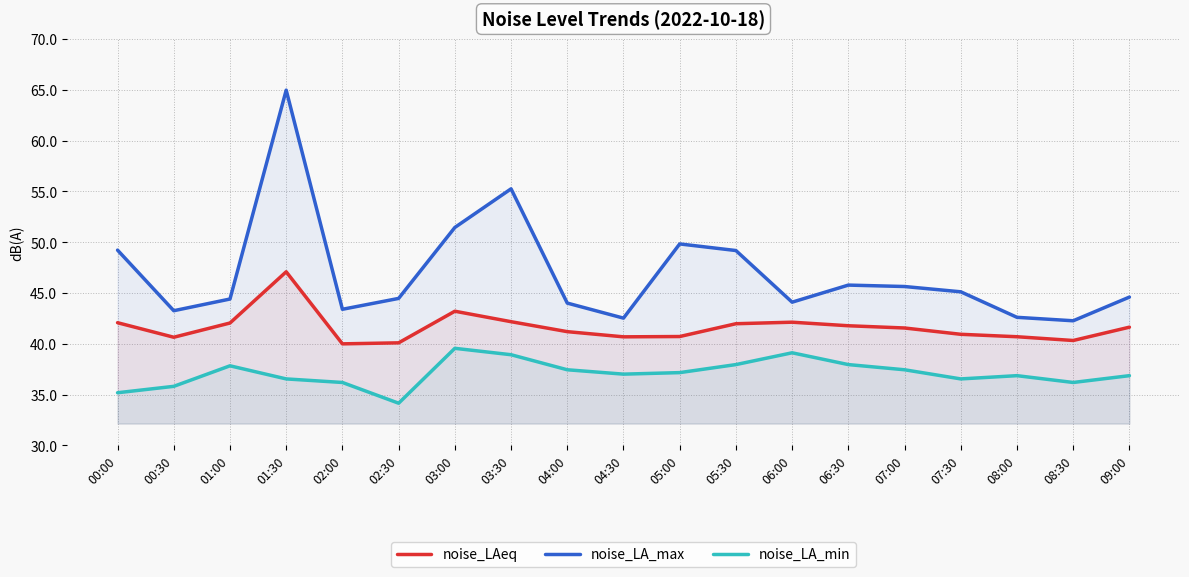

What position from the right is 07:30?

4